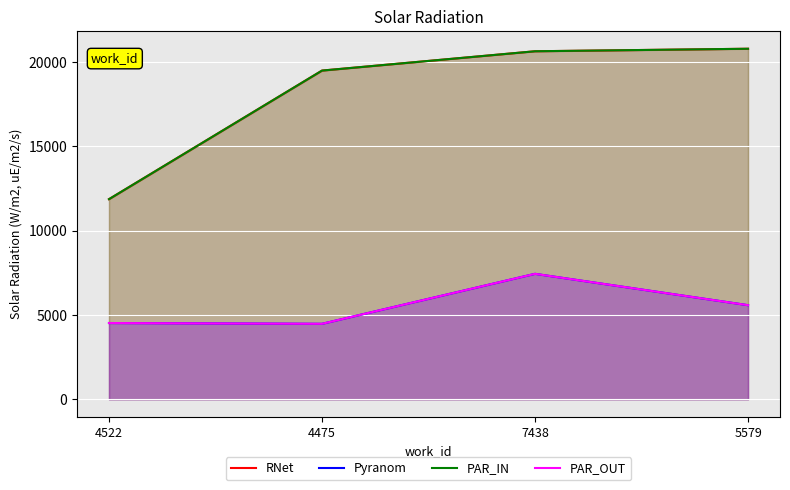

True or false: RNet and PAR_OUT cross at least once.

False